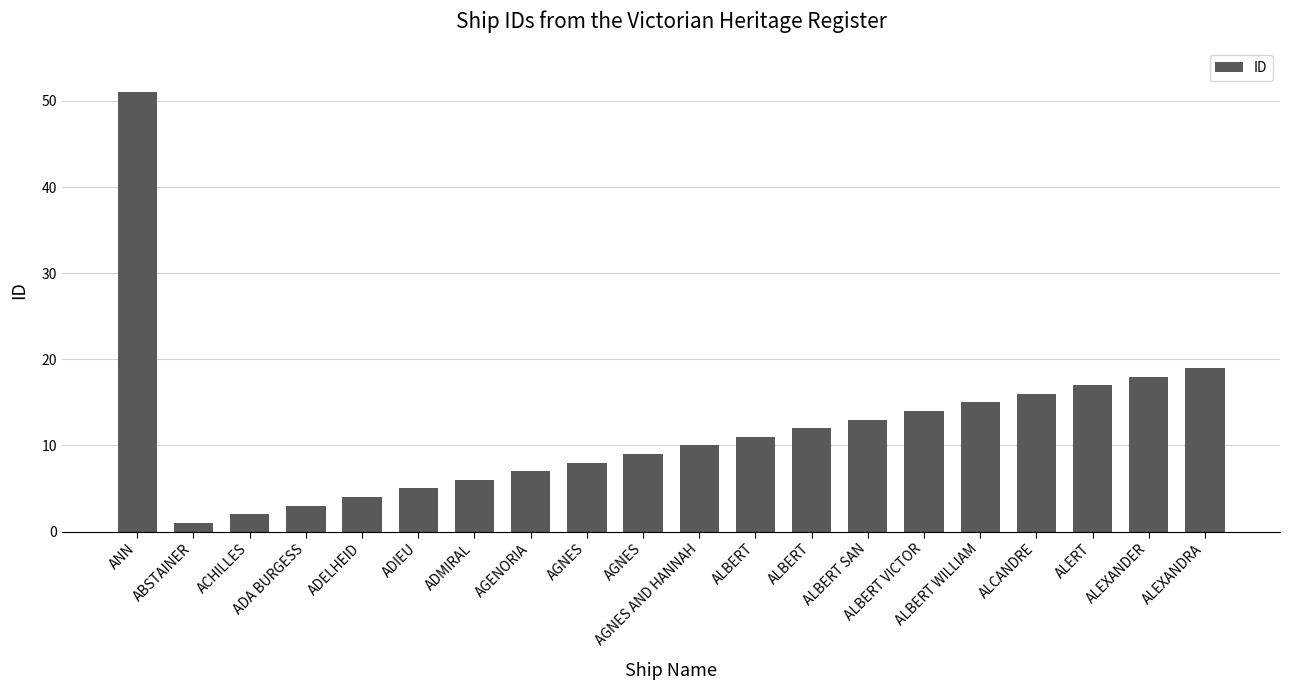

What is the average value?

12